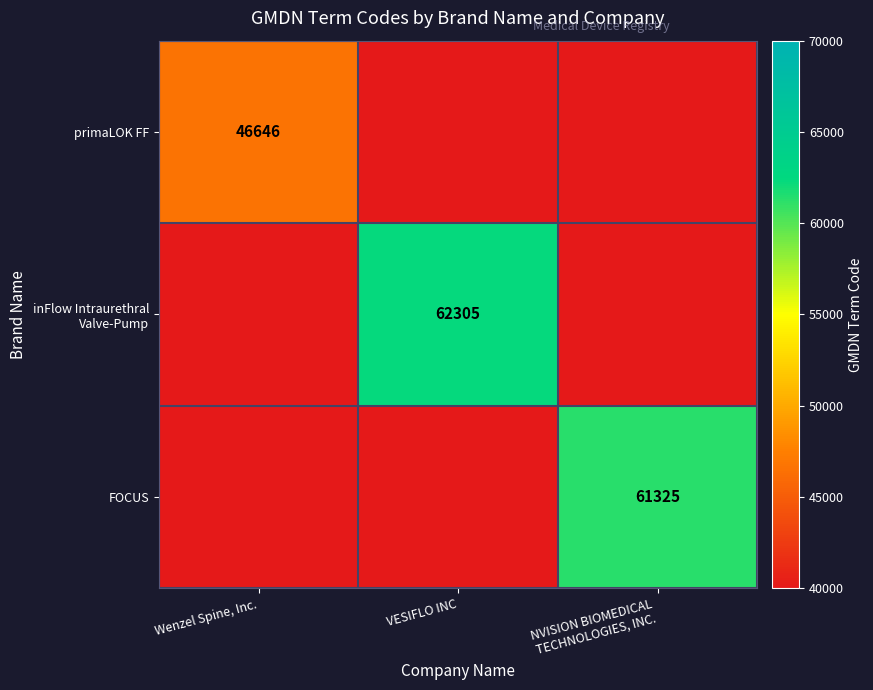

The primaLOK FF series shows 78474 at Wenzel Spine, Inc.. True or false?

False